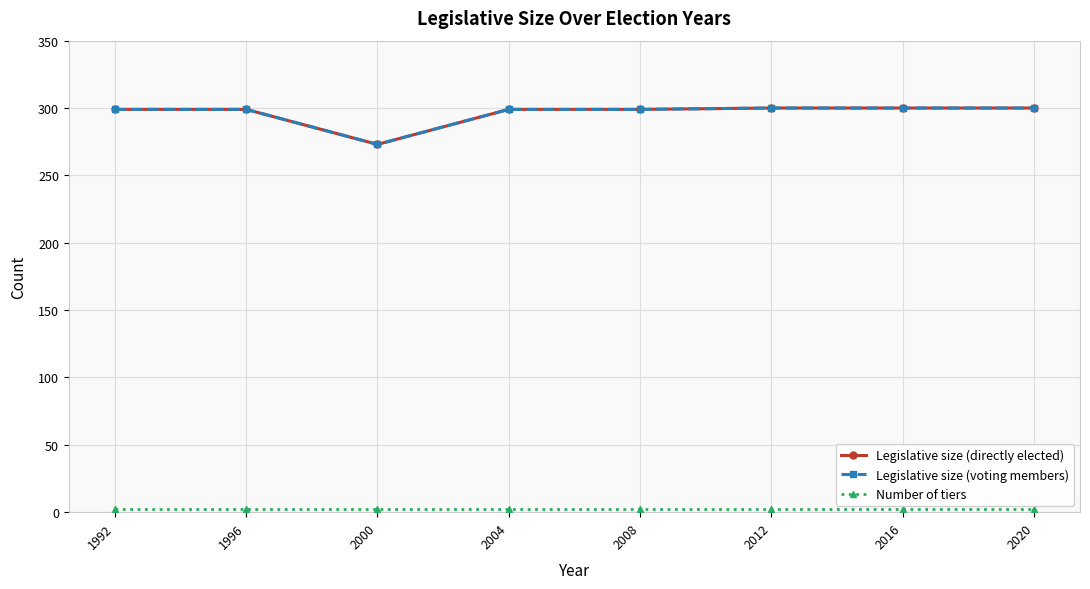

True or false: Legislative size (voting members) and Number of tiers cross at least once.

False